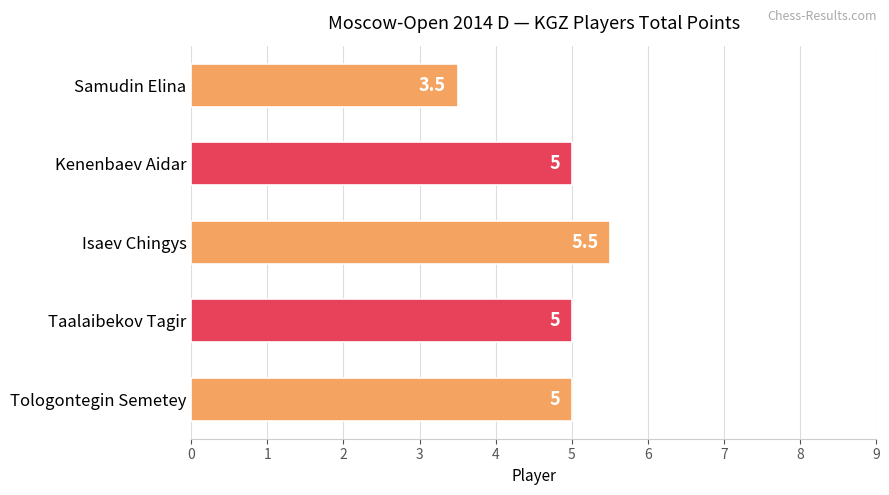

The value at Isaev Chingys is 5.5. True or false?

True